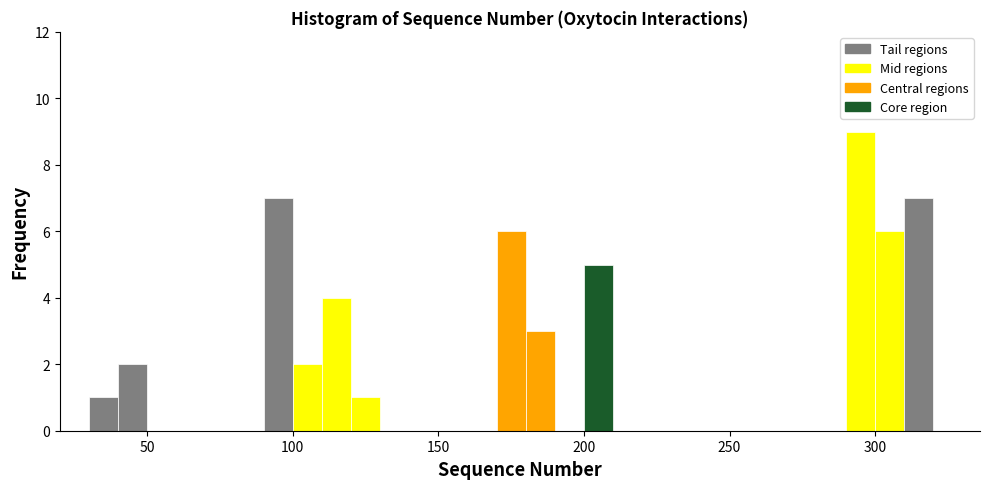

Read against the x-axis, roughly where is the centre of the tallest bar?

295